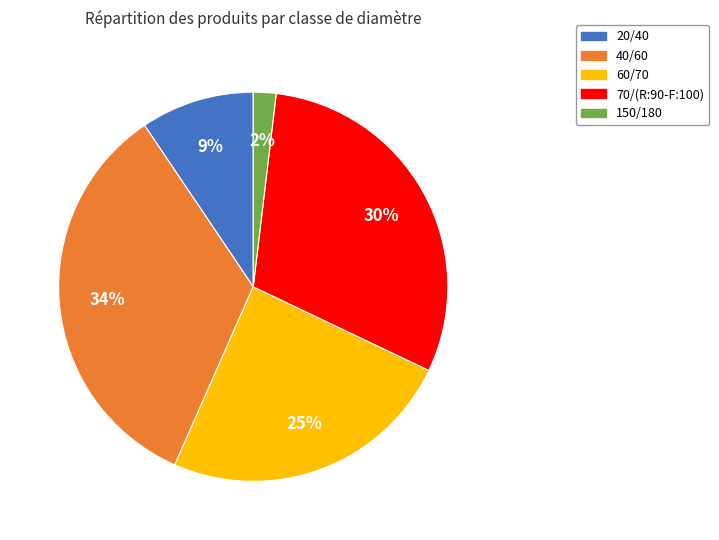

Combined, do 20/40 and 70/(R:90-F:100) account for over 50%?

No